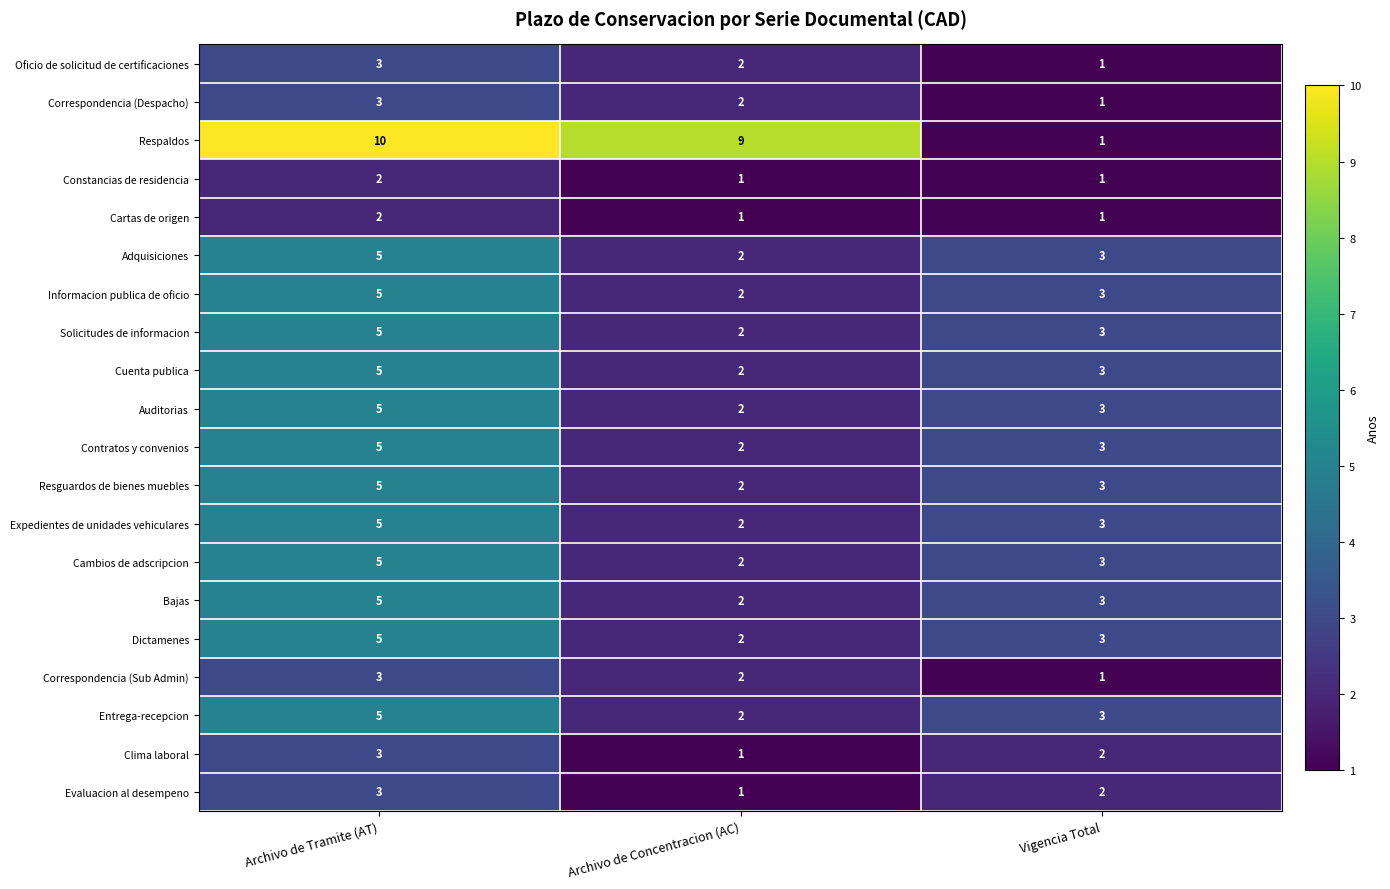

At which label is Cuenta publica closest to 3?

Vigencia Total